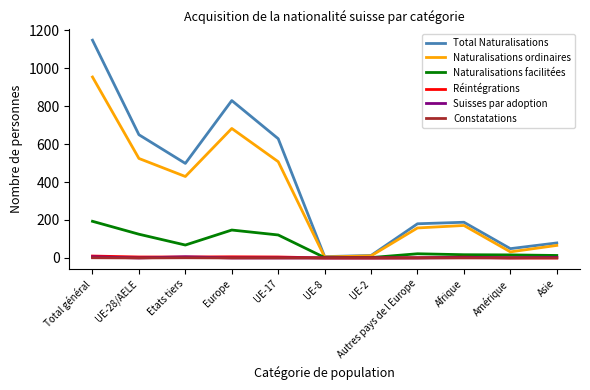

What is the maximum value for Total Naturalisations?

1147